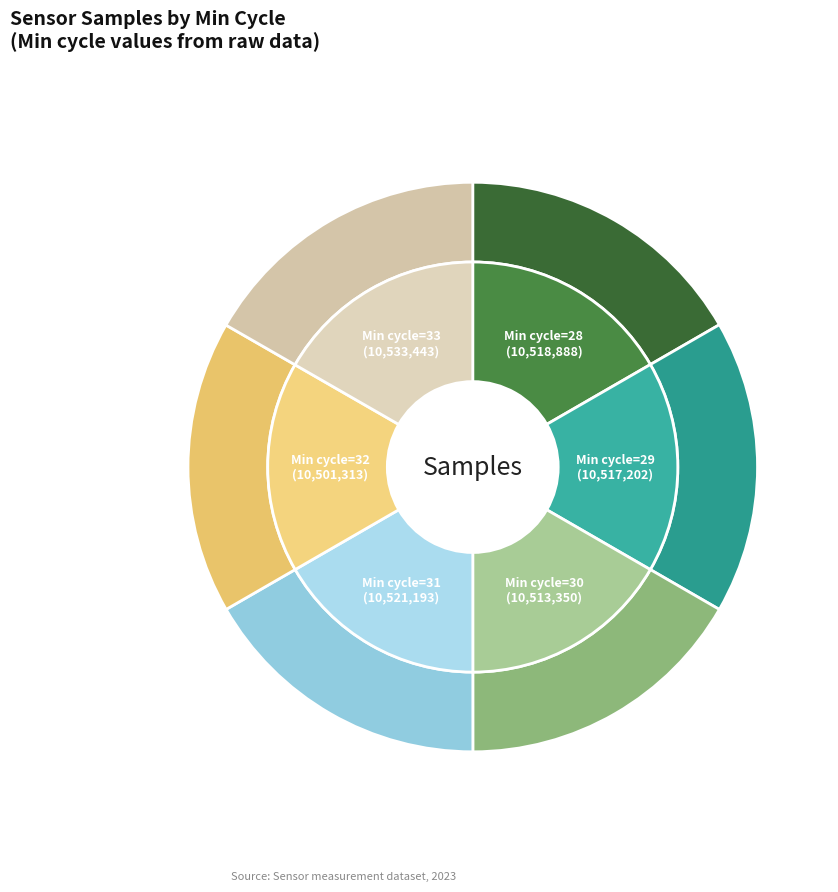

What percentage is the Min_cycle=33 slice, to the nearest percent?

17%